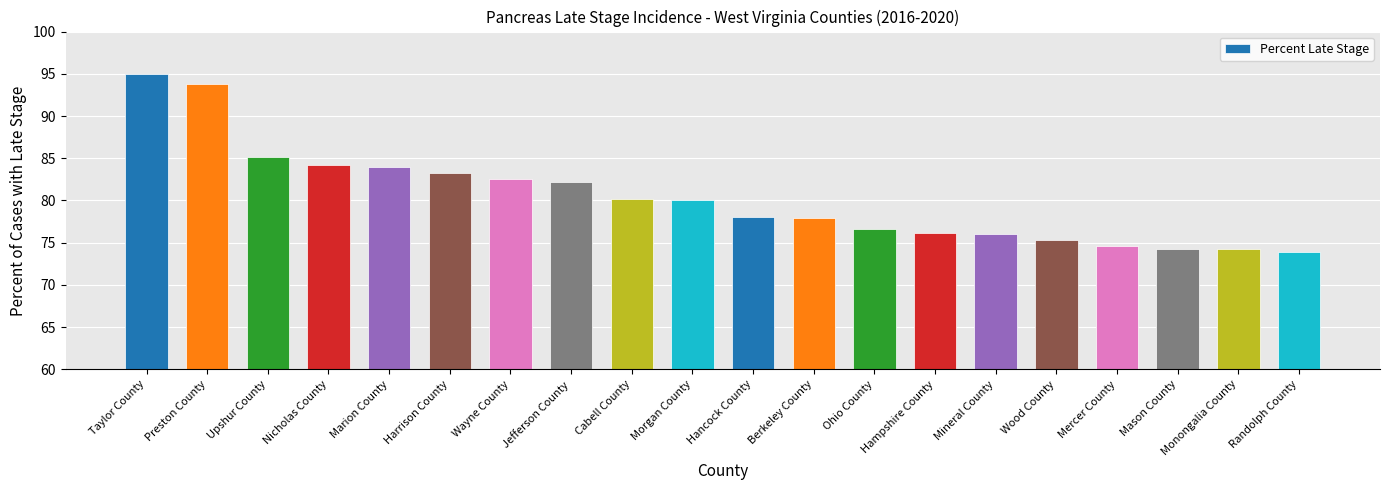

How many bars are there in total?

20